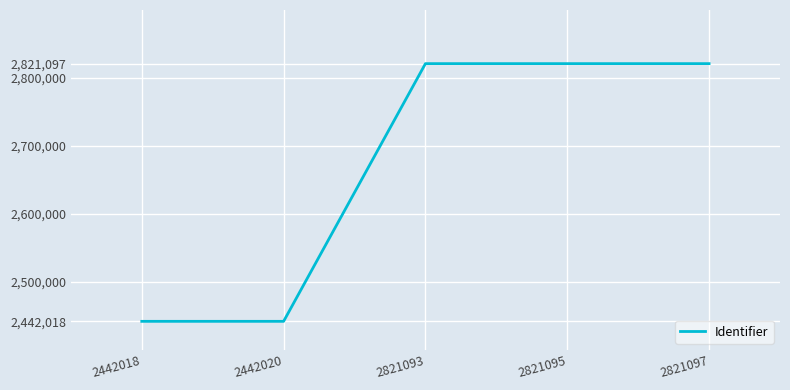

At which label is the value closest to 2631557?

2821093